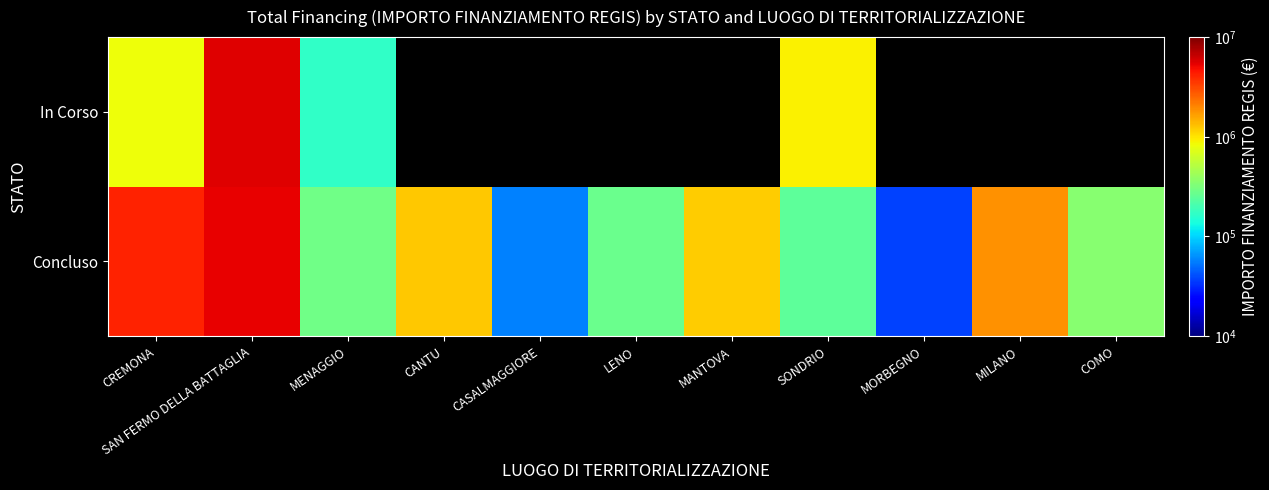

Is it true that In Corso equals 2464647.4 at SAN FERMO DELLA BATTAGLIA?

False